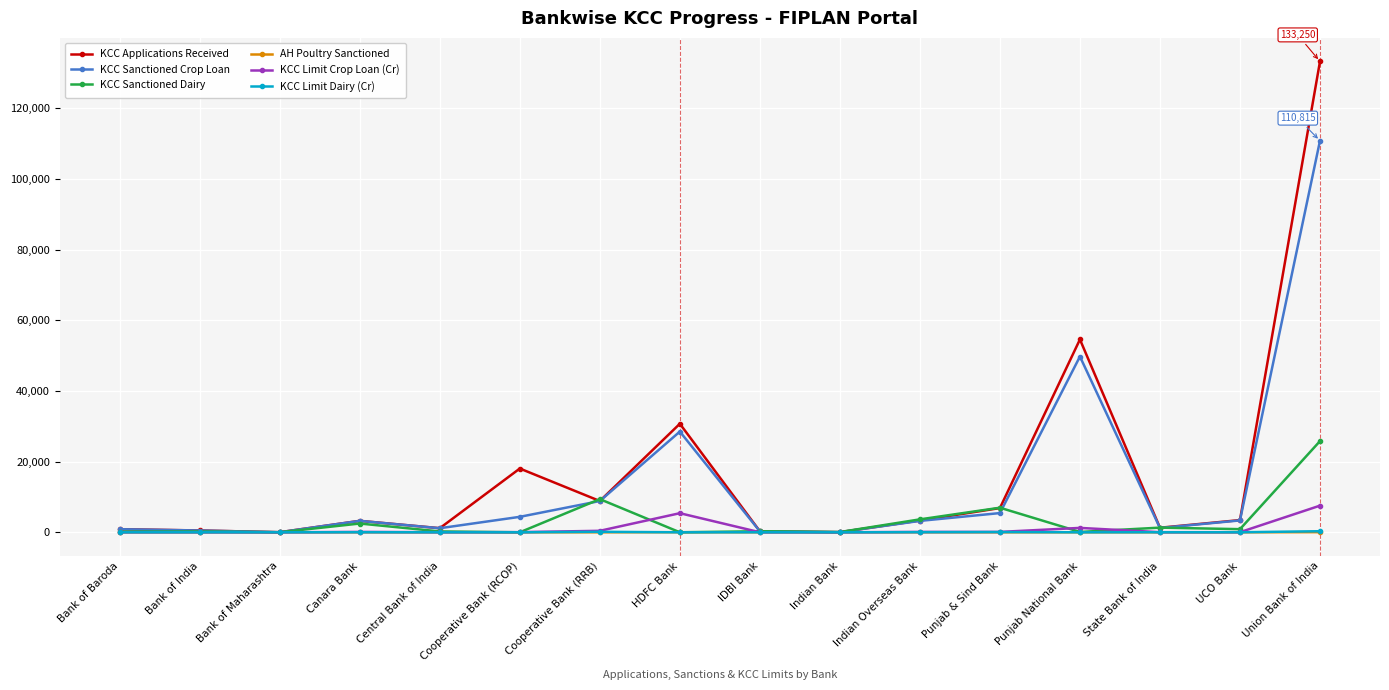

True or false: KCC Sanctioned Crop Loan has more than 0 points higher than both neighbors.

True